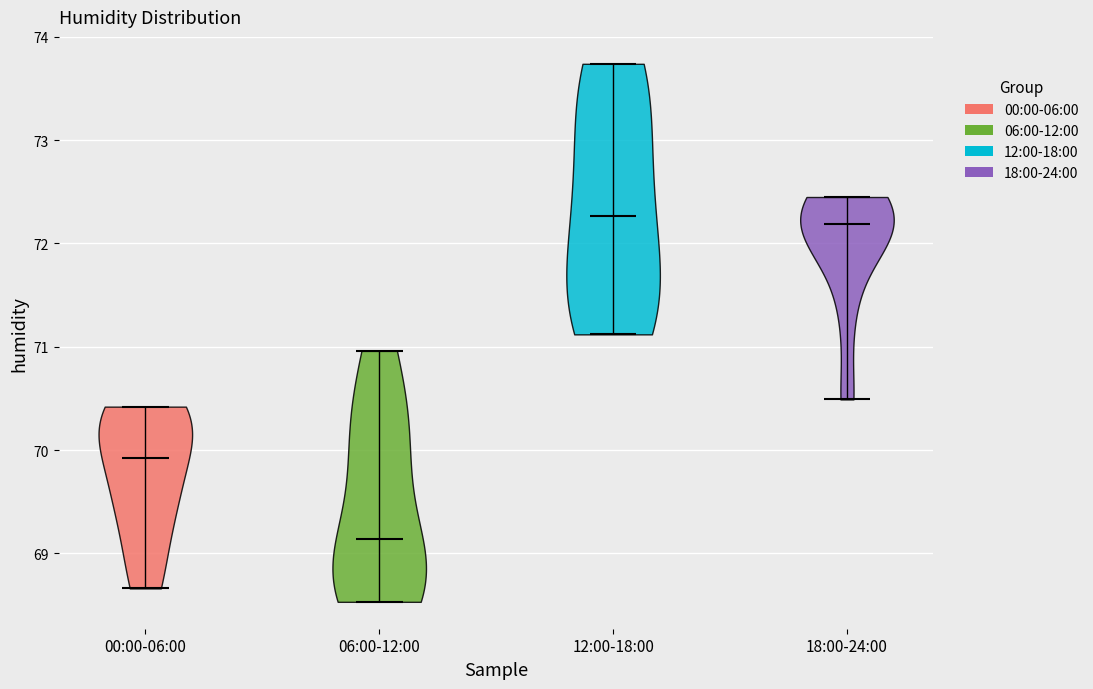

Reading left to right, read every violin against the y-axis: where its median line is, and the lowest and highest points it reaches. The values are not printed on the chart, so give them approximately, as read against the axis.

00:00-06:00: median line 69.9, lowest point 68.7, highest point 70.4
06:00-12:00: median line 69.1, lowest point 68.5, highest point 71.0
12:00-18:00: median line 72.3, lowest point 71.1, highest point 73.7
18:00-24:00: median line 72.2, lowest point 70.5, highest point 72.5